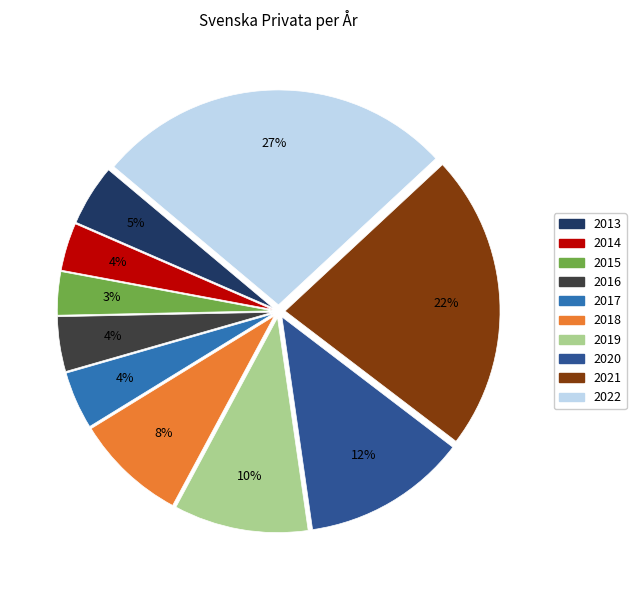

What is the largest slice in the pie chart?

2022